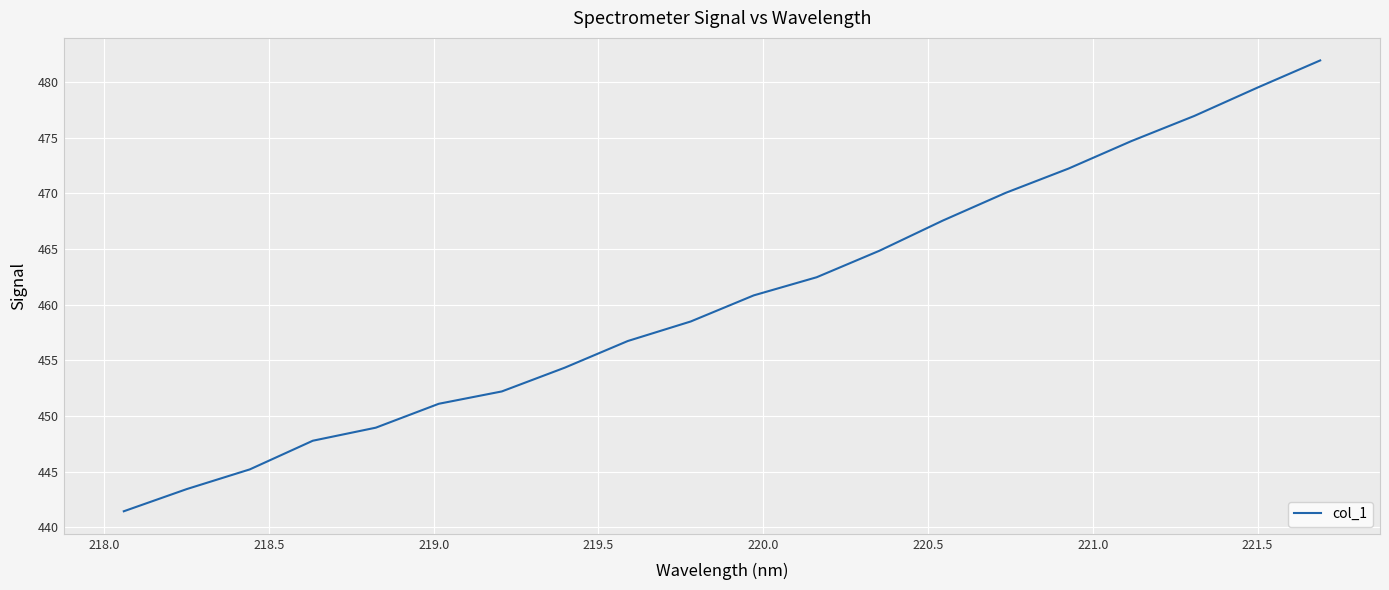

What is the greatest value displayed?

481.9